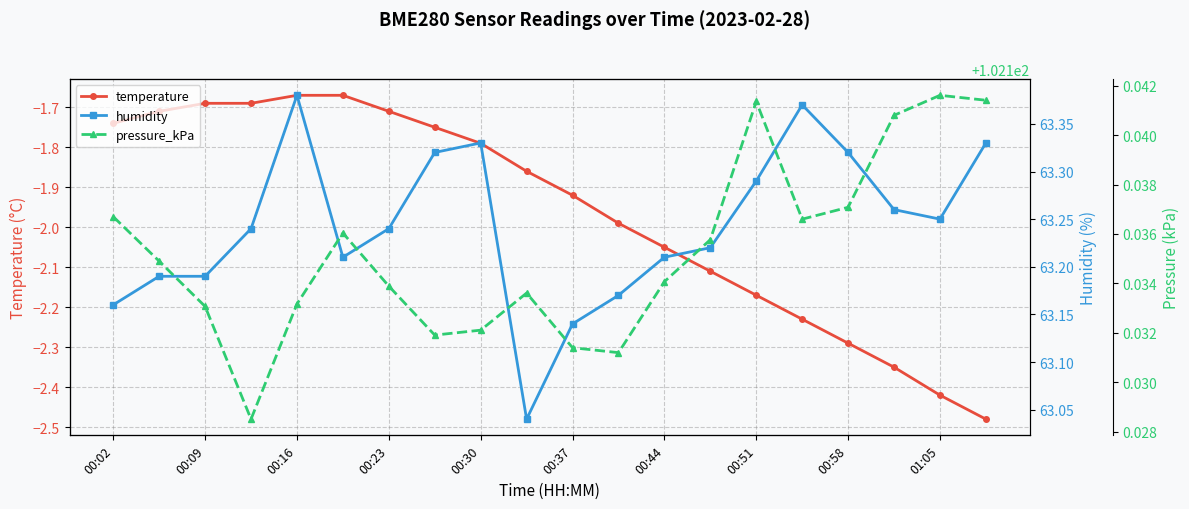

The temperature series shows -3.8 at 00:58. True or false?

False